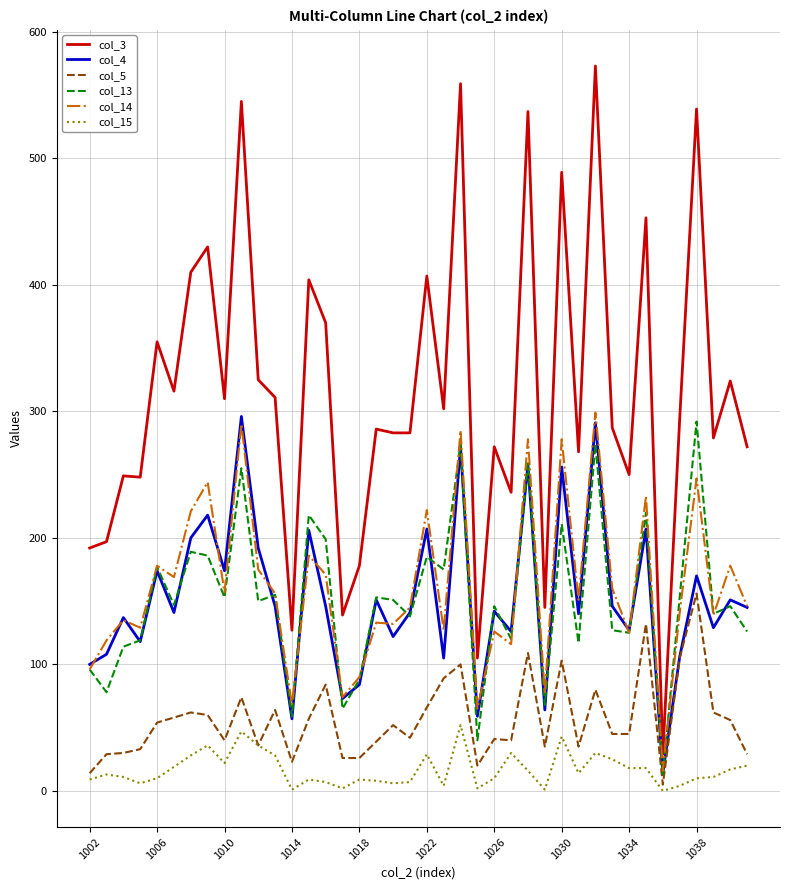

True or false: col_4 and col_3 cross at least once.

False